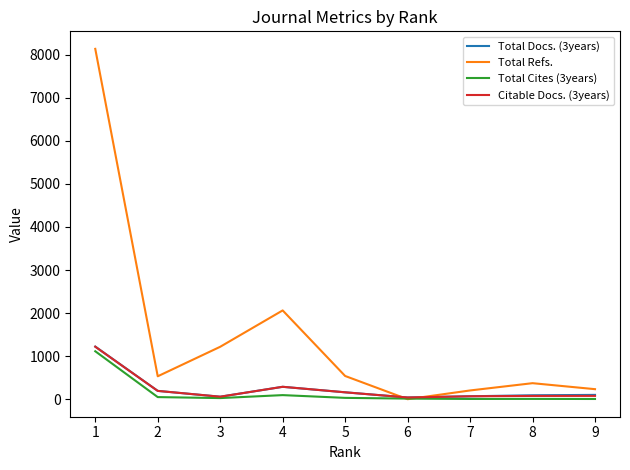

Between 3 and 4, which series saw the biggest shift?

Total Refs.